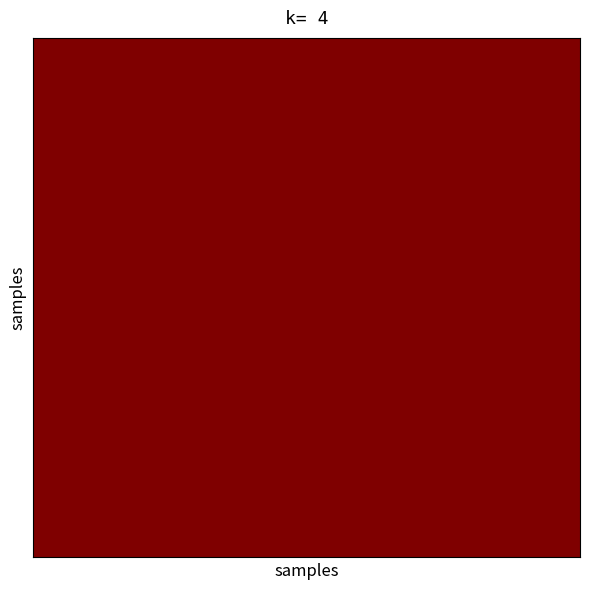

What is the sum of all 579 values?

5